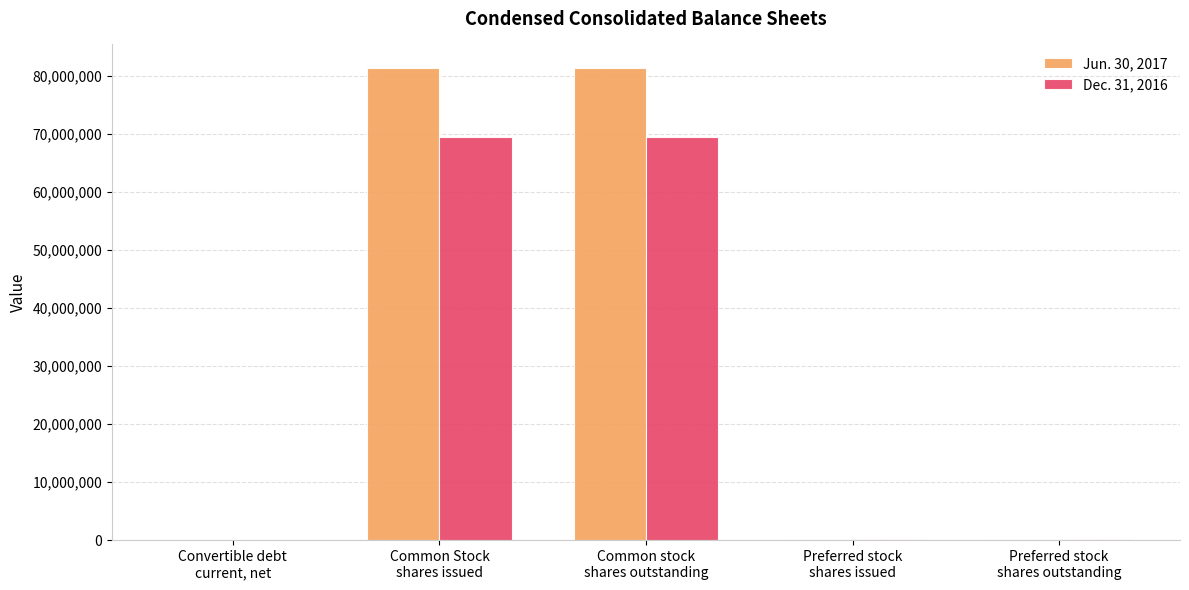

Is the value of Dec. 31, 2016 at Common stock
shares outstanding greater than the value of Jun. 30, 2017 at Convertible debt
current, net?

Yes